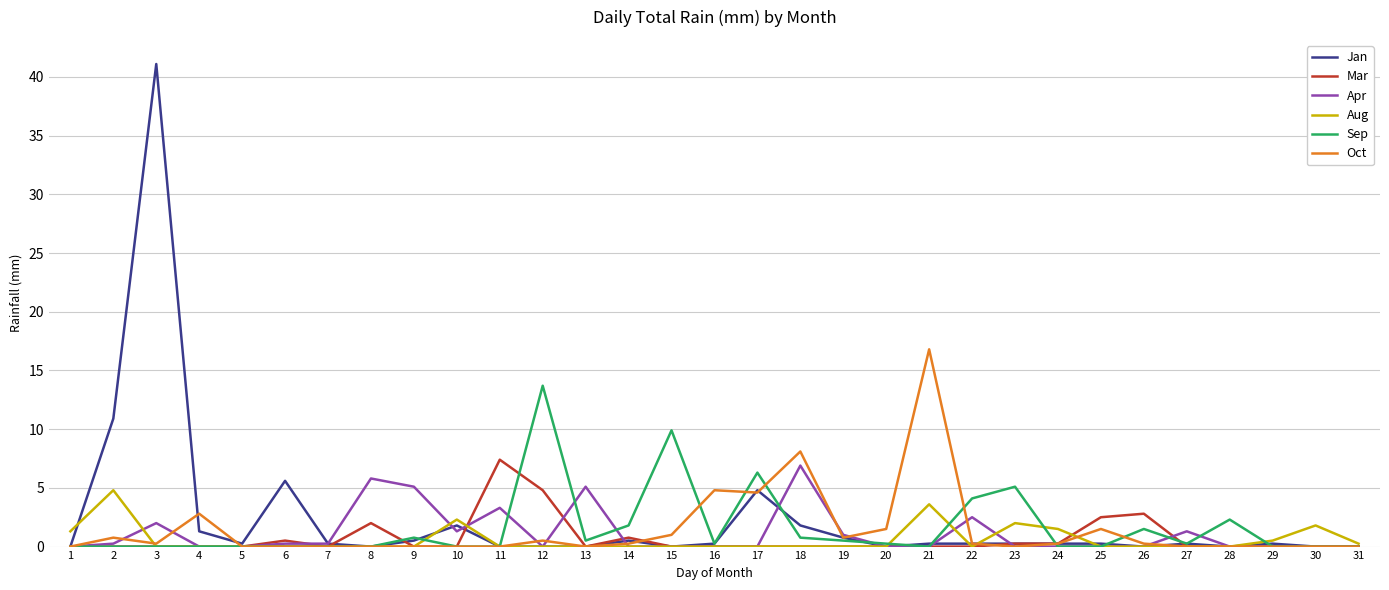

Between 1 and 18, which series saw the biggest shift?

Oct